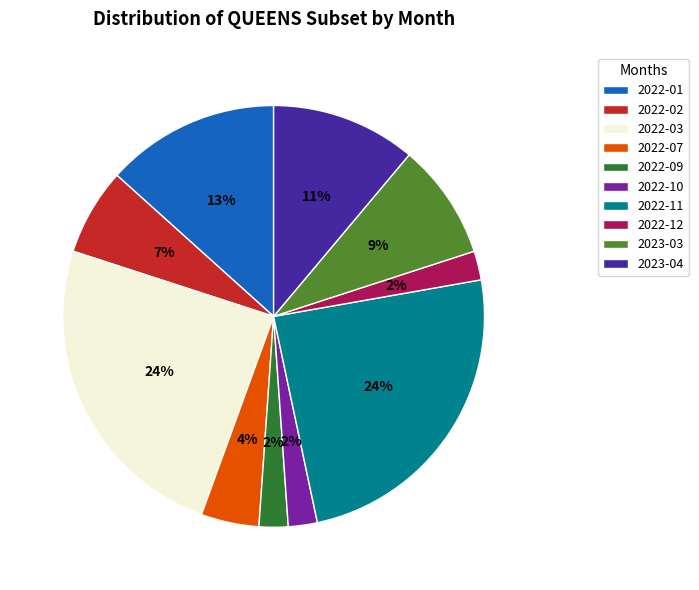

What percentage is the 2023-03 slice, to the nearest percent?

9%